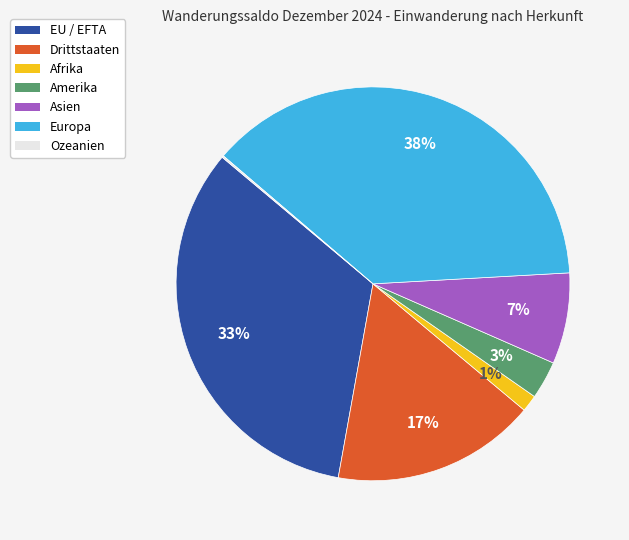

Which category has the biggest portion of the pie?

Europa